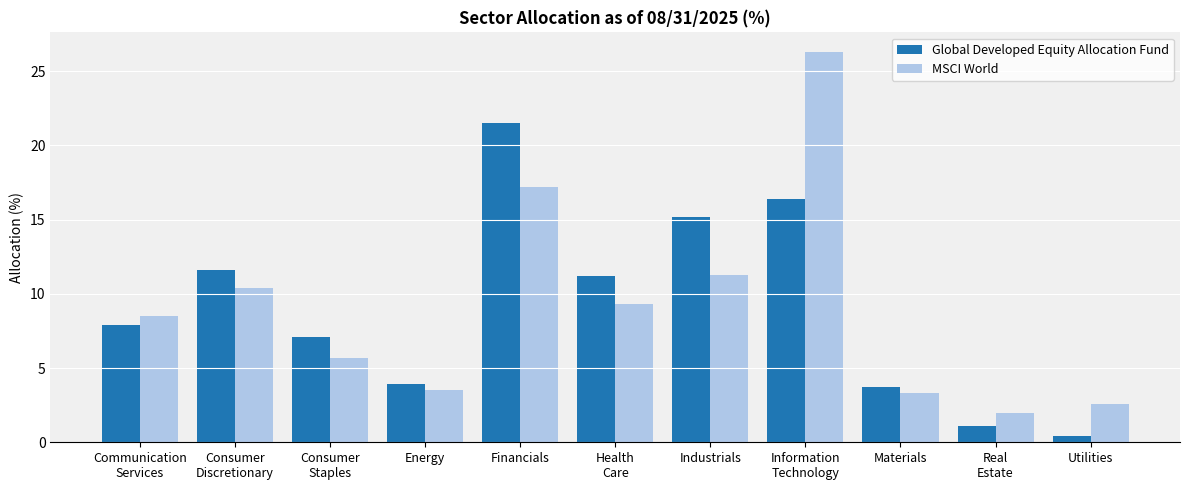

Reading left to right, what are all the values shown in this chart?

Global Developed Equity Allocation Fund: 7.9	11.6	7.1	3.9	21.5	11.2	15.2	16.4	3.7	1.1	0.4
MSCI World: 8.5	10.4	5.7	3.5	17.2	9.3	11.3	26.3	3.3	2.0	2.6